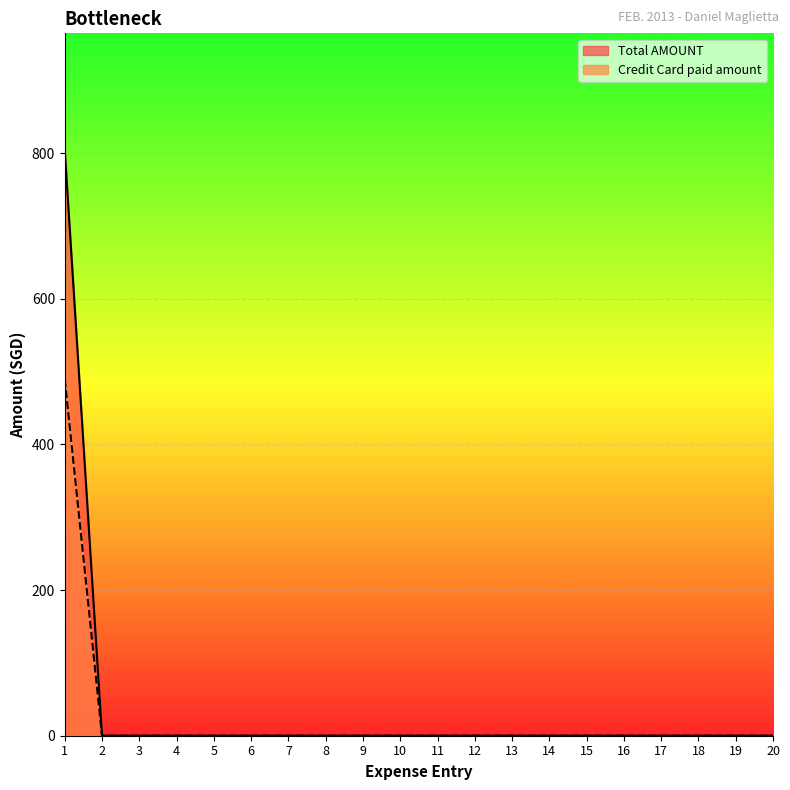

Rank the series by their maximum value, from highest to lowest.

Total AMOUNT, Credit Card paid amount